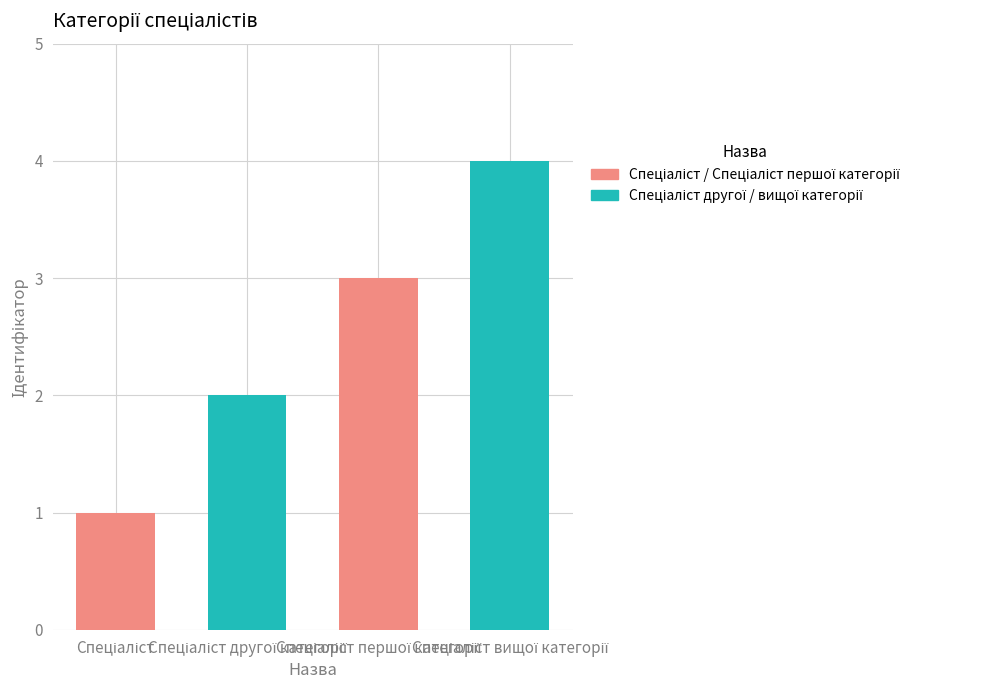

The chart shows a value of 0 at Спеціаліст другої категорії. True or false?

False